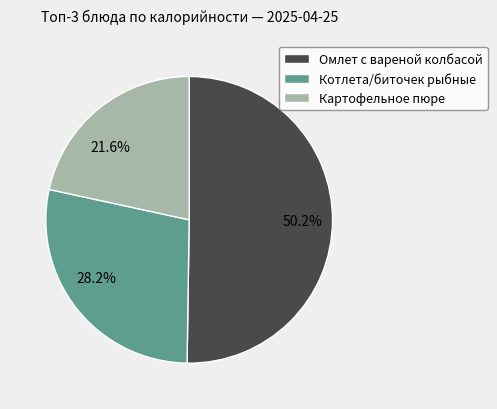

Is there any slice that represents more than half of the pie?

Yes